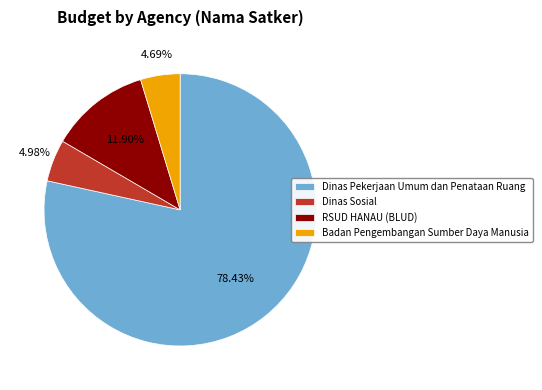

Do Badan Pengembangan Sumber Daya Manusia and RSUD HANAU (BLUD) together represent more than half of the pie?

No